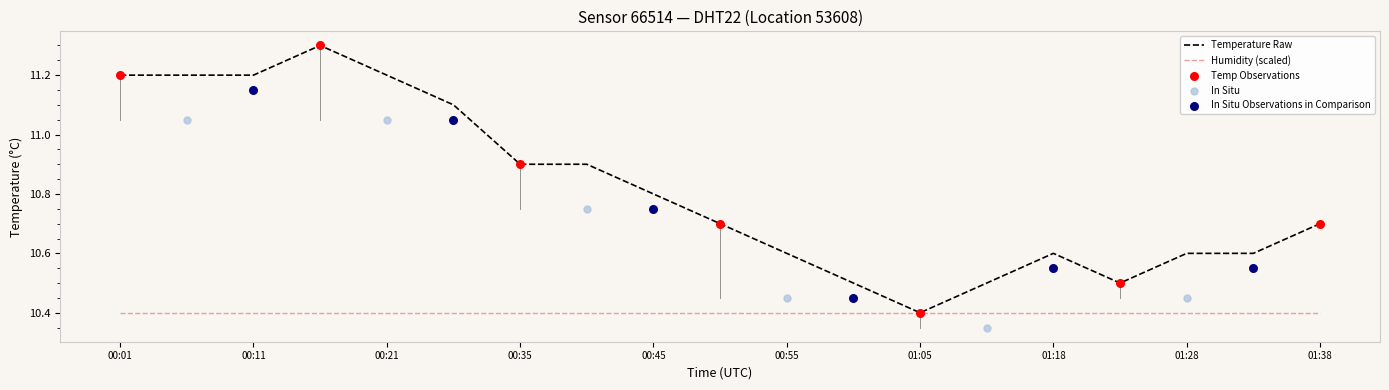

Approximately how many times larger is the value at 01:33 compared to 00:28?

1.0